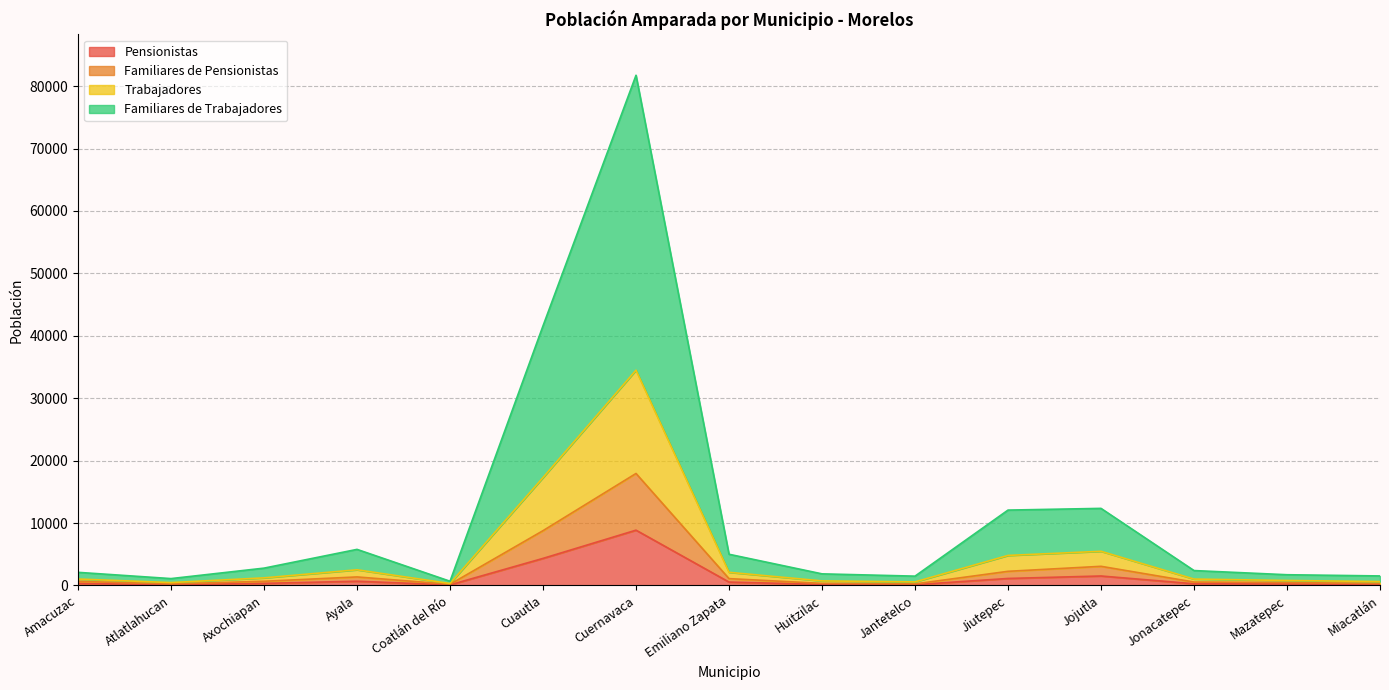

At which label does Pensionistas reach its peak?

Cuernavaca